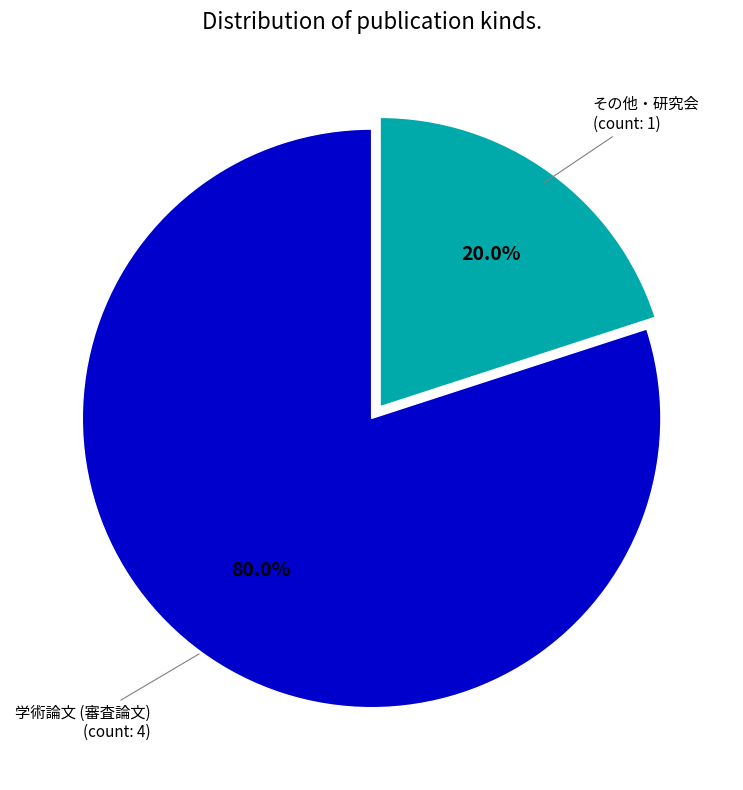

Is there a majority slice in this chart?

Yes